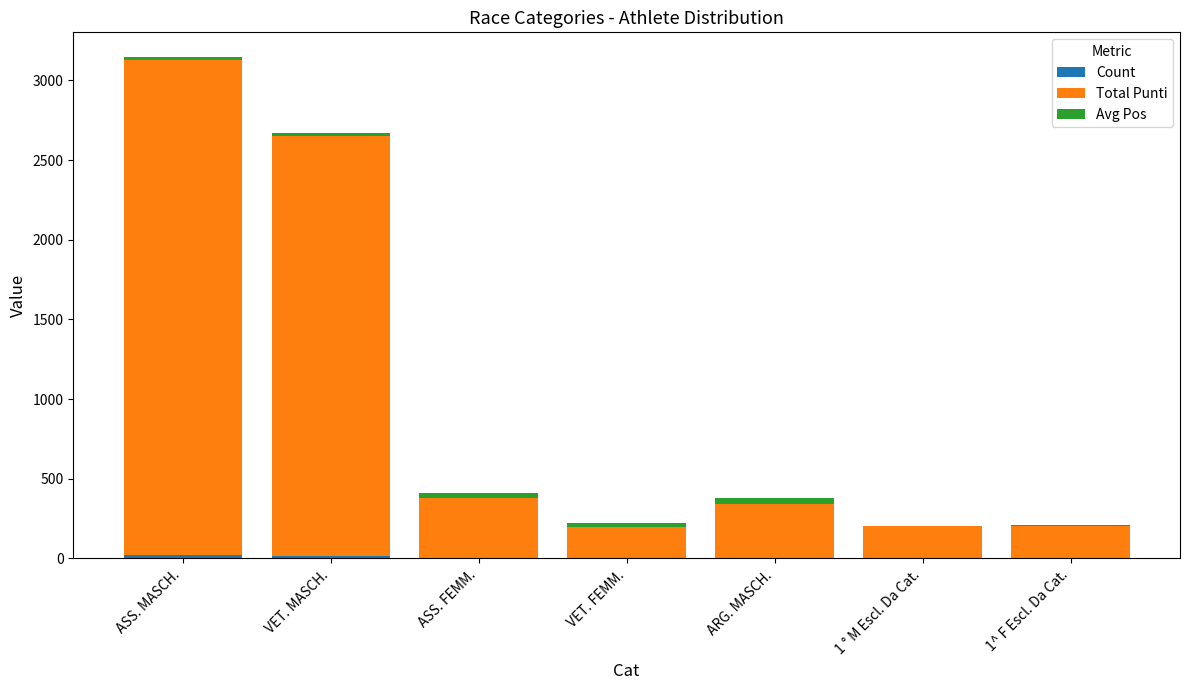

At which category is the sum across all series the highest?

ASS. MASCH.